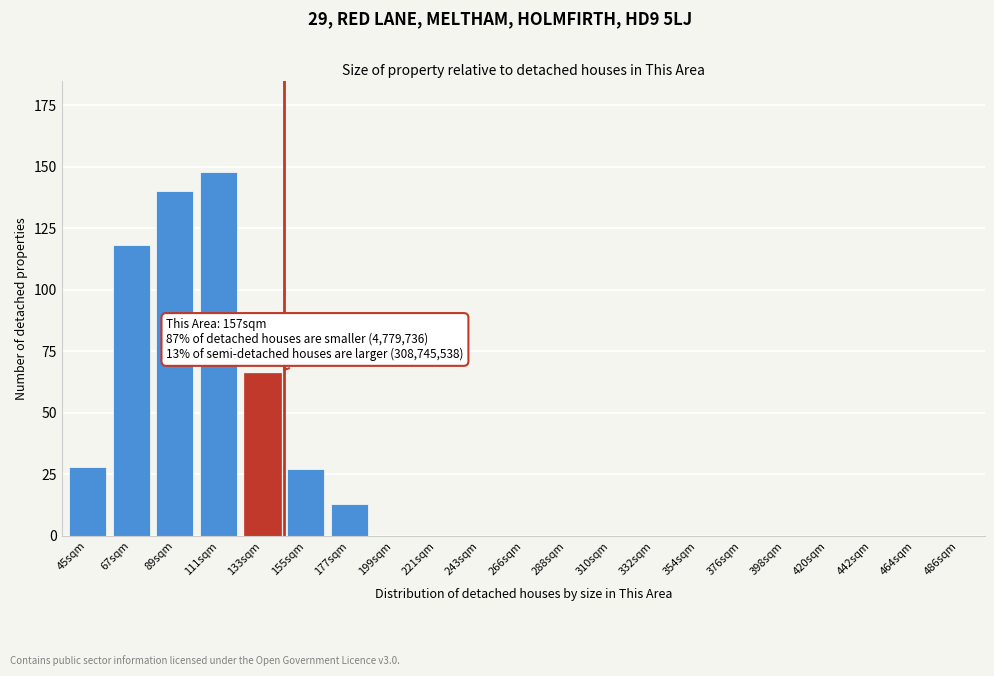

Reading left to right, list all the values displayed in this chart.

45sqm=28	67sqm=118	89sqm=140	111sqm=148	133sqm=66	155sqm=27	177sqm=13	199sqm=0	221sqm=0	243sqm=0	266sqm=0	288sqm=0	310sqm=0	332sqm=0	354sqm=0	376sqm=0	398sqm=0	420sqm=0	442sqm=0	464sqm=0	486sqm=0